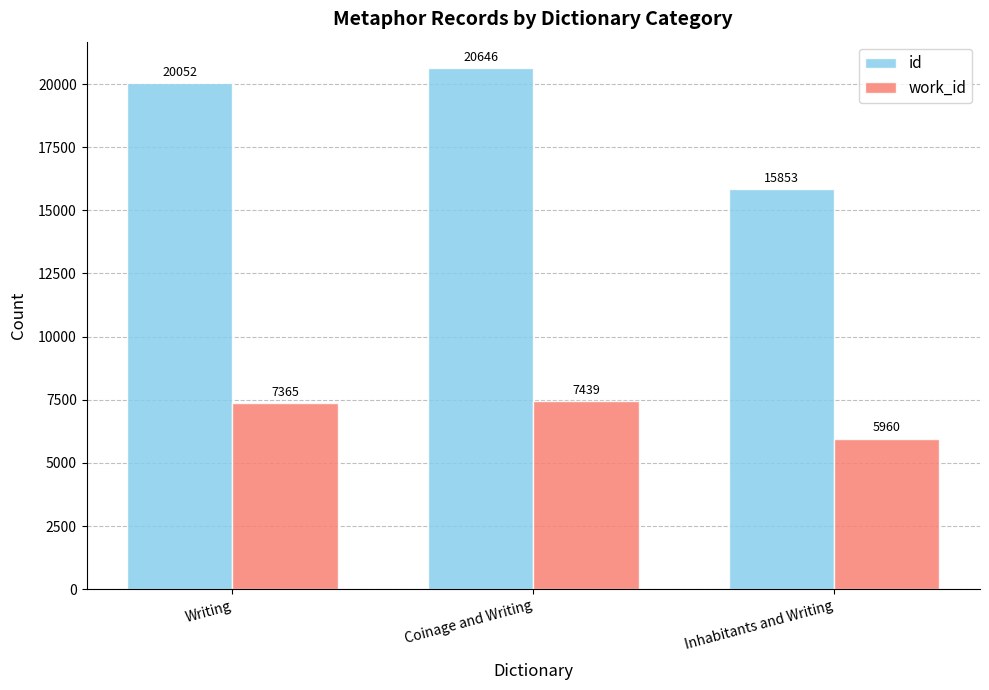

Read the id value at Coinage and Writing, to the nearest 50.

20650